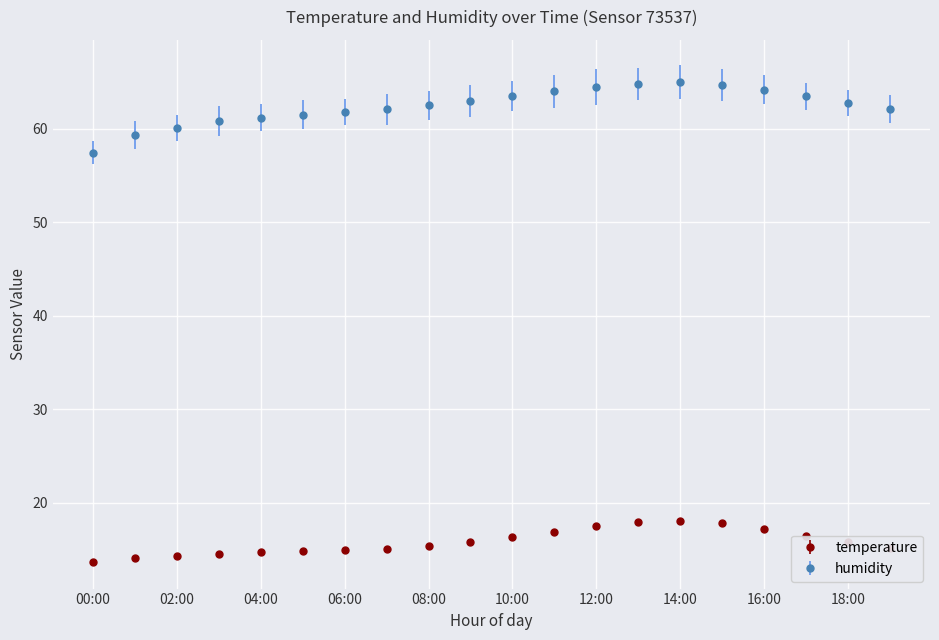

Rank the series by their average value, from highest to lowest.

humidity, temperature